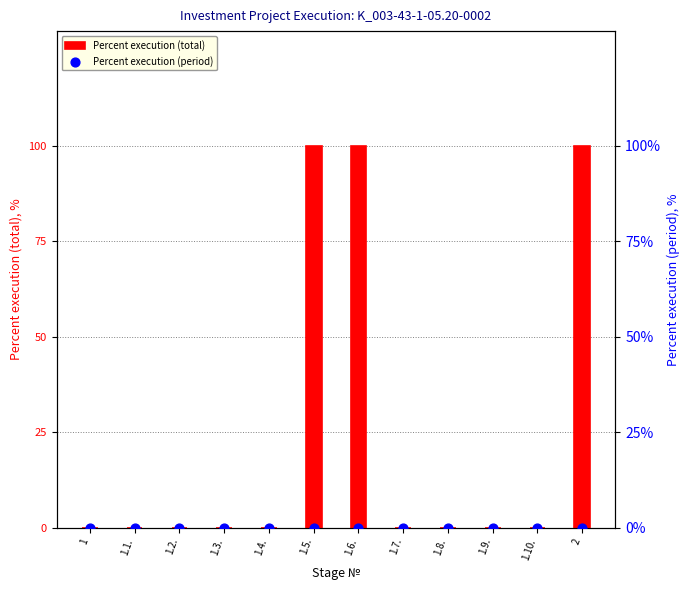

What are all the series names shown in the legend?

Percent execution (total), Percent execution (period)